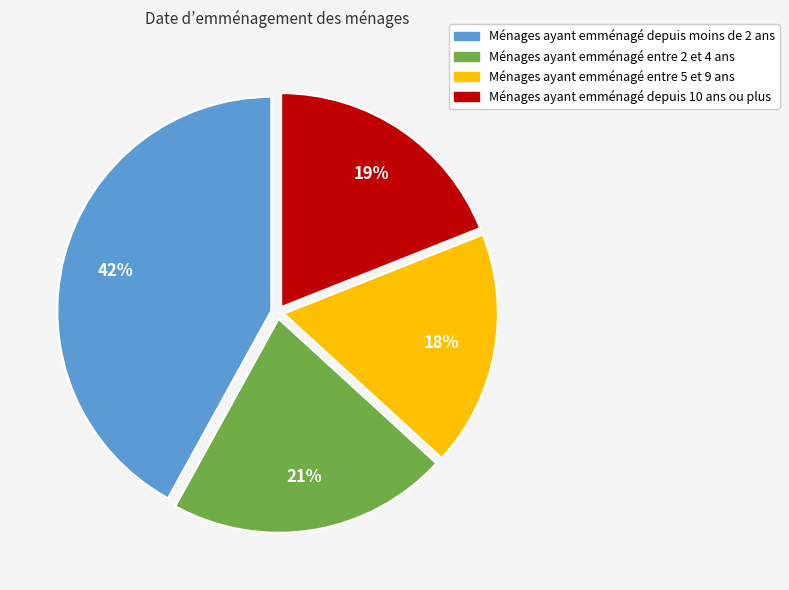

Is there a majority slice in this chart?

No